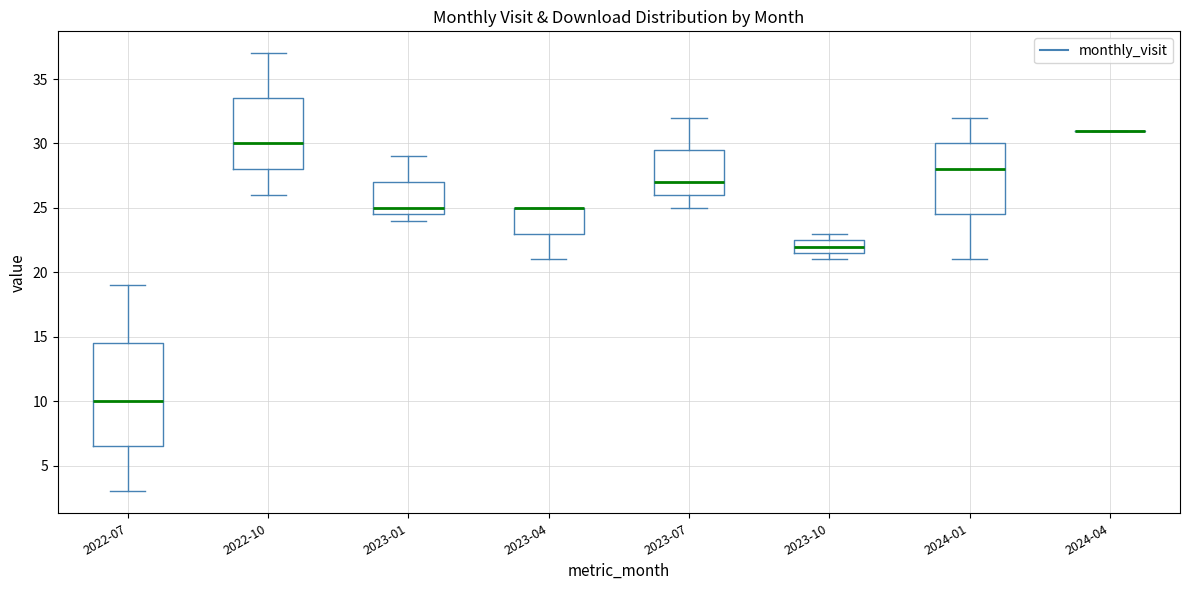

Which box is the tallest, from its lower edge to its upper edge?

2022-07